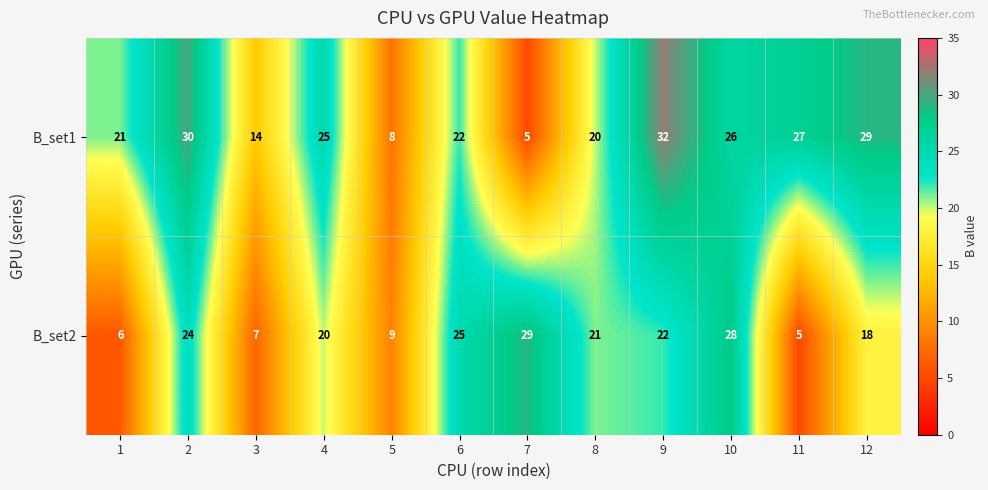

Rank the series by their maximum value, from lowest to highest.

B_set2, B_set1